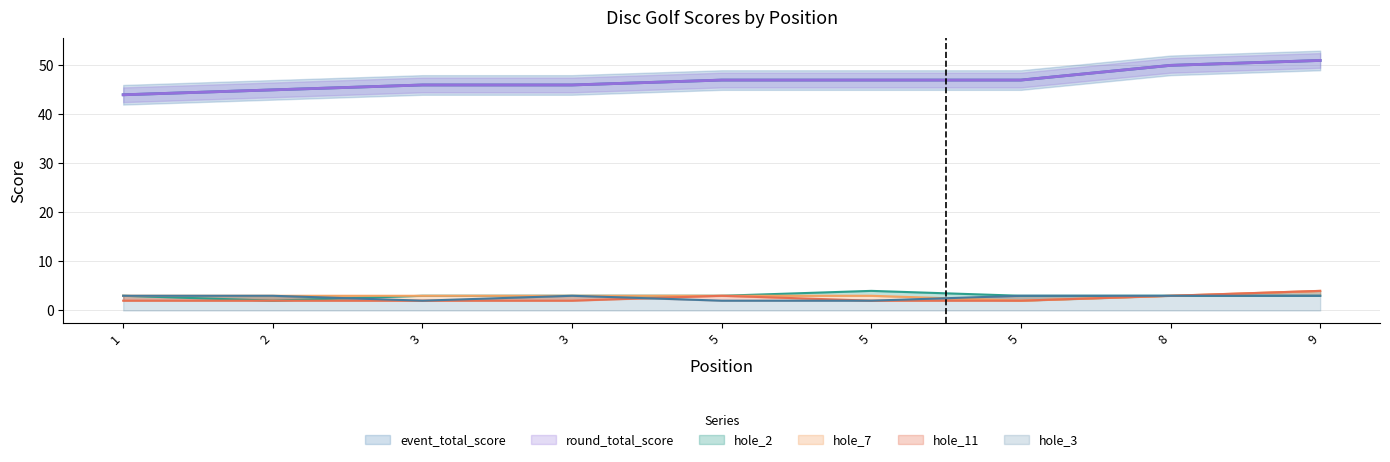

What is the value of the hole_2 point at the 7th from the left?

3